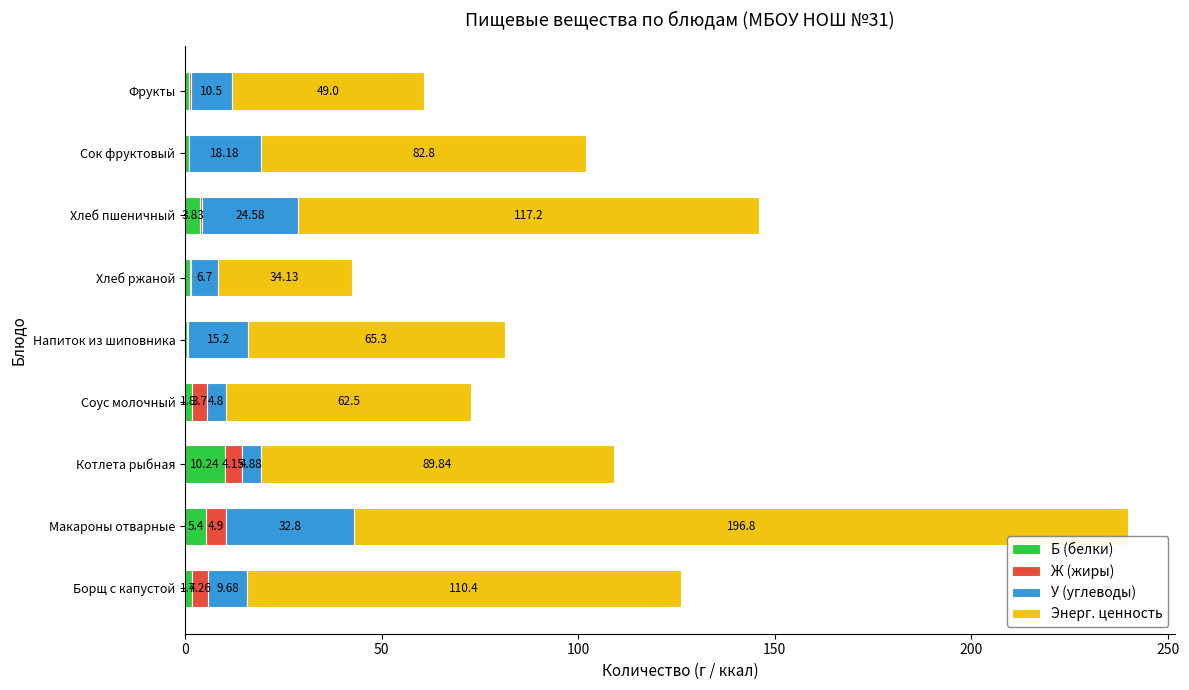

At which category is the sum across all series the highest?

Макароны отварные